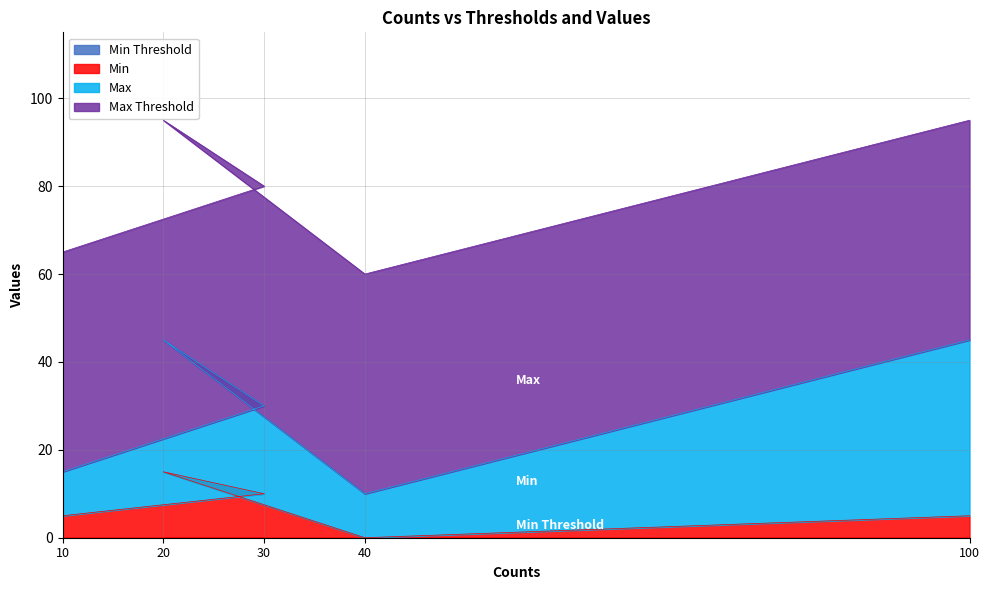

Does the chart display data point markers on the line(s)?

No